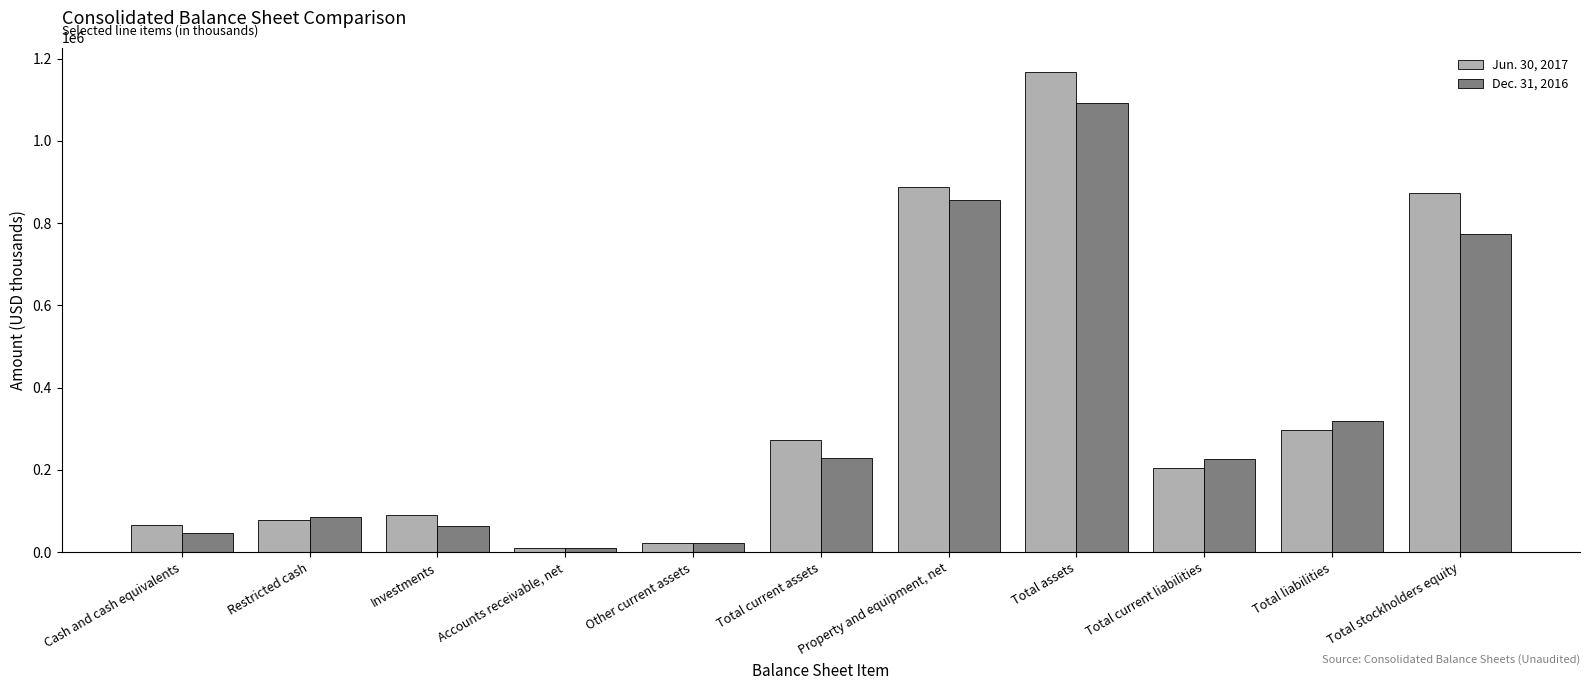

What is the sum of the Jun. 30, 2017 values at Restricted cash and Total current assets?

352211